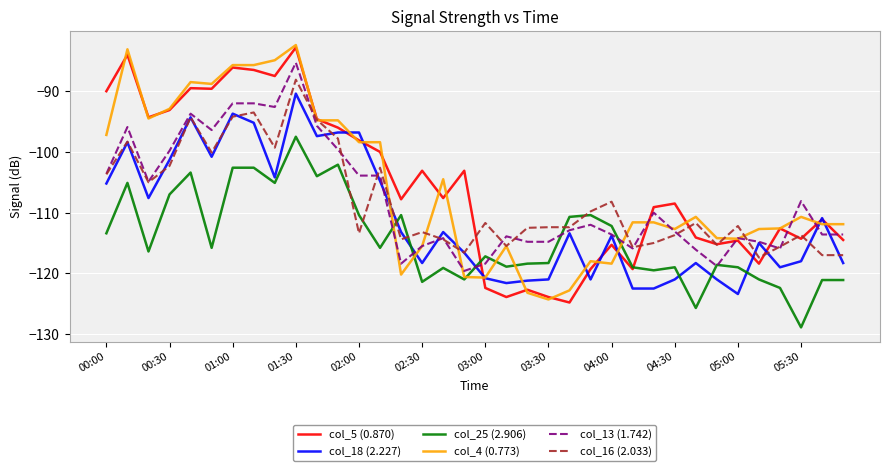

What is the maximum value for col_13 (1.742)?

-85.3